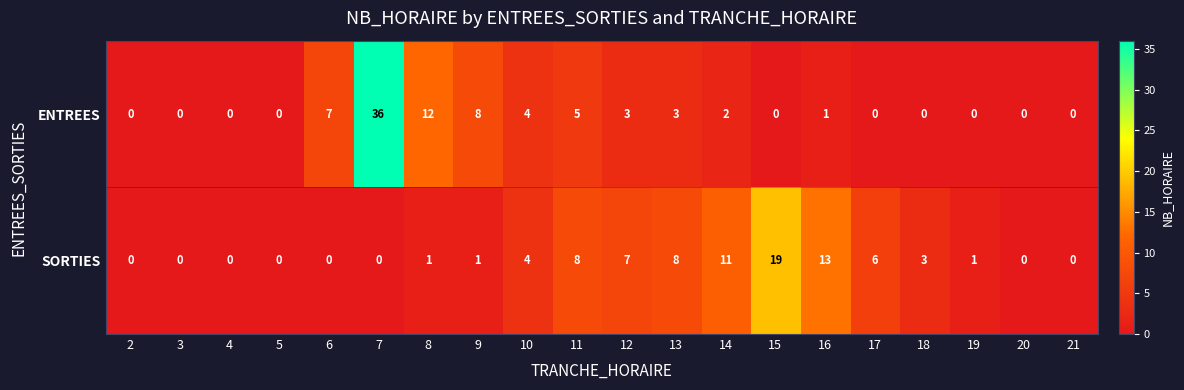

Rank the series by their average value, from lowest to highest.

ENTREES, SORTIES